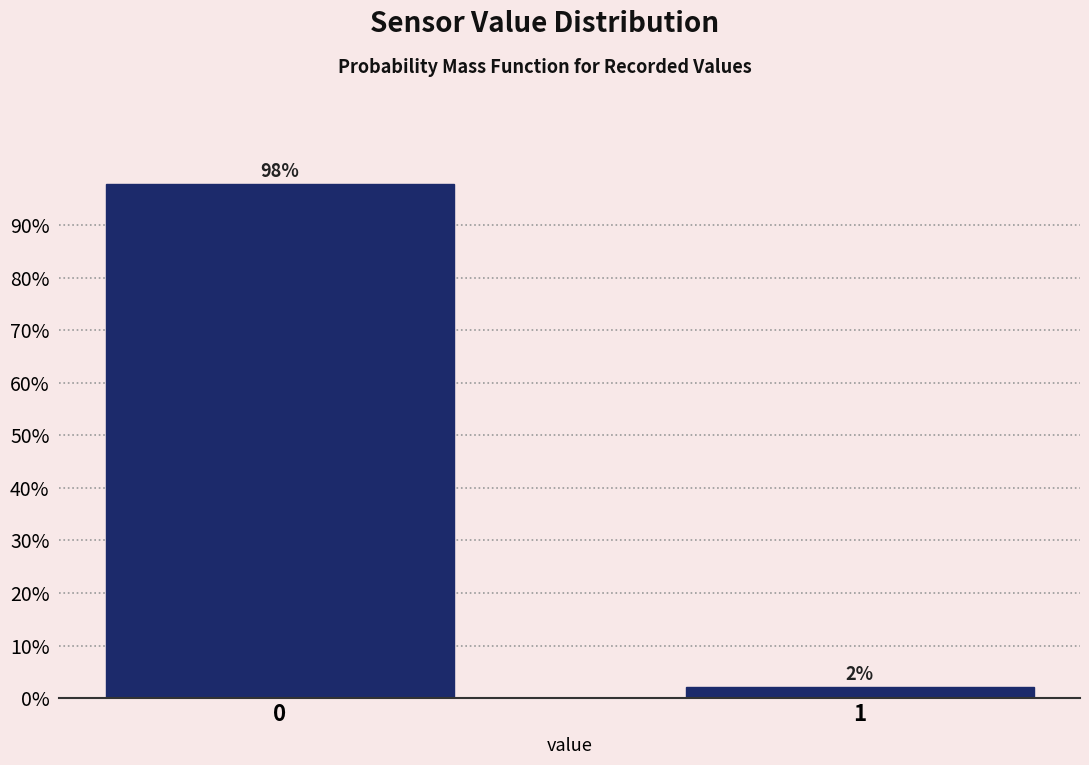

What value does the data have at 1?

2.1